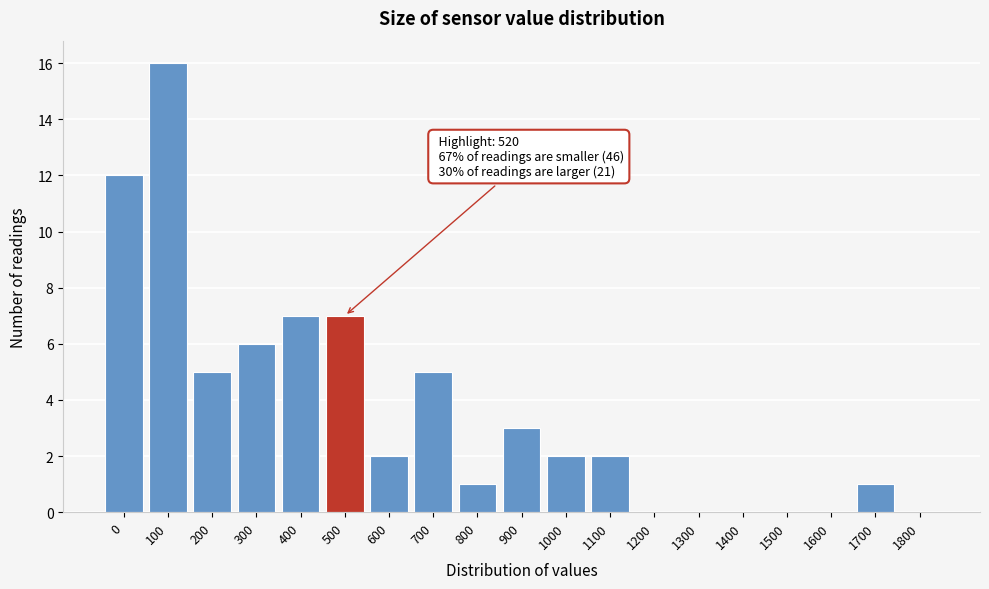

Reading left to right, transcribe all the data shown in this chart.

0=12	100=16	200=5	300=6	400=7	500=7	600=2	700=5	800=1	900=3	1000=2	1100=2	1200=0	1300=0	1400=0	1500=0	1600=0	1700=1	1800=0